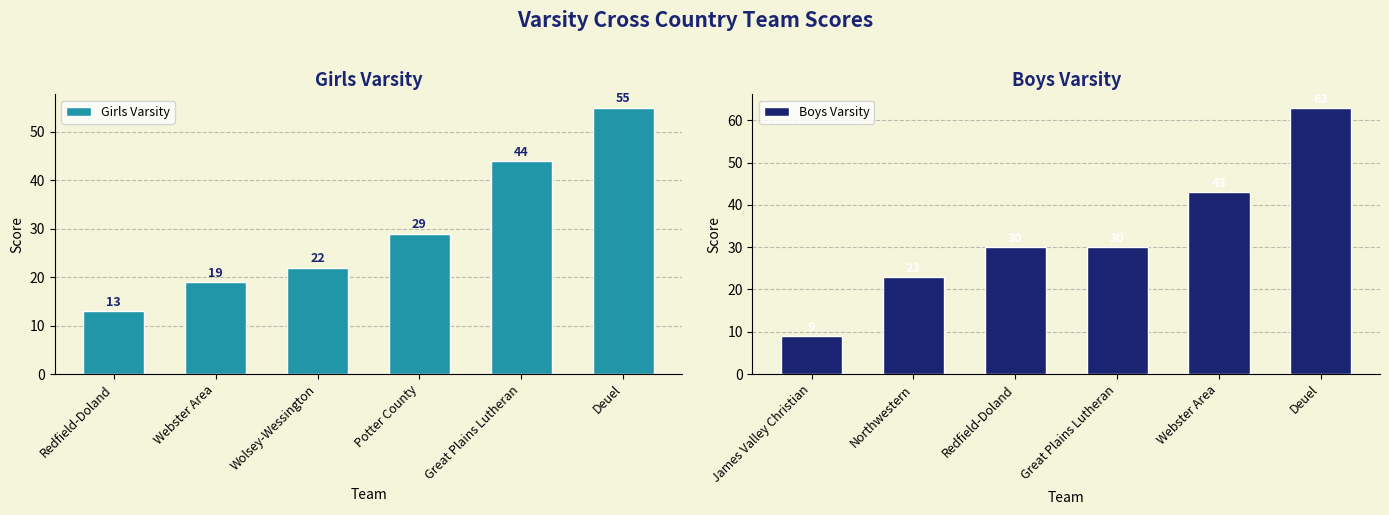

What is the difference between the second highest and minimum values in the Girls Varsity series?

31